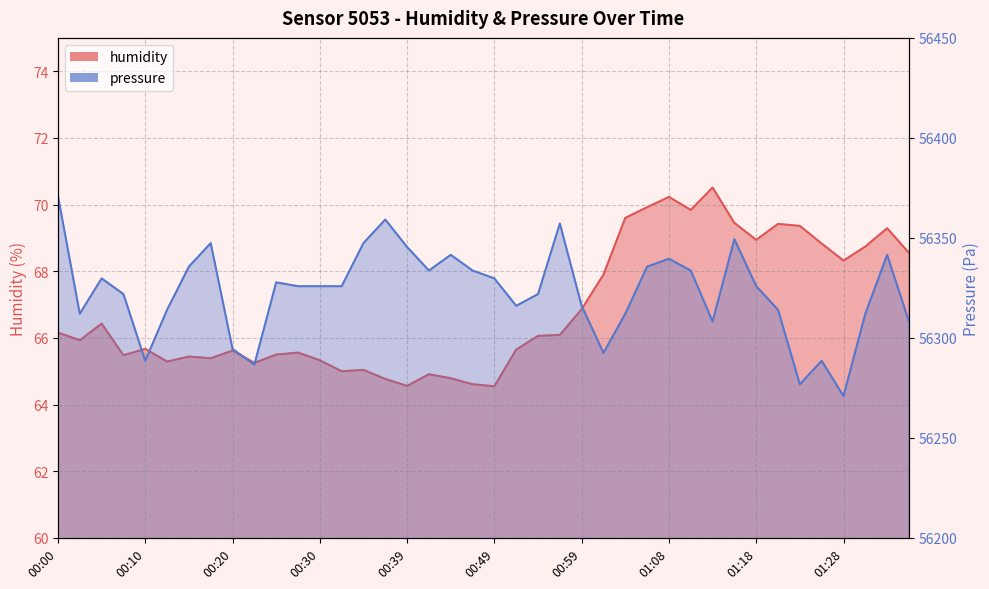

What is the average value of the pressure series?

56322.9